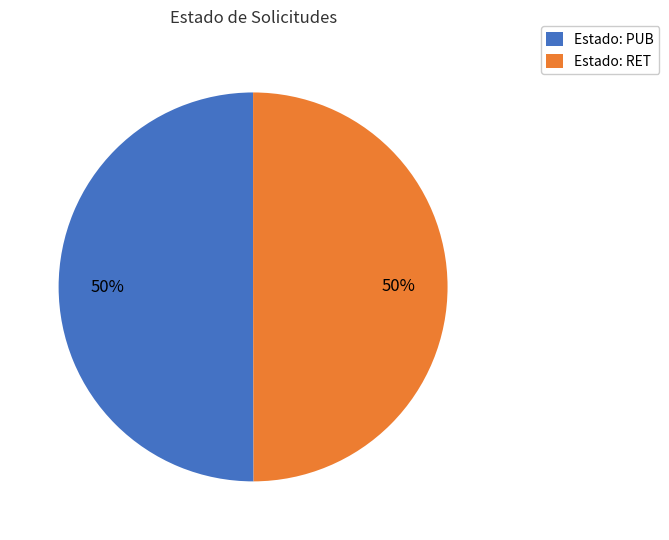

Do Estado: RET and Estado: PUB together represent more than half of the pie?

Yes